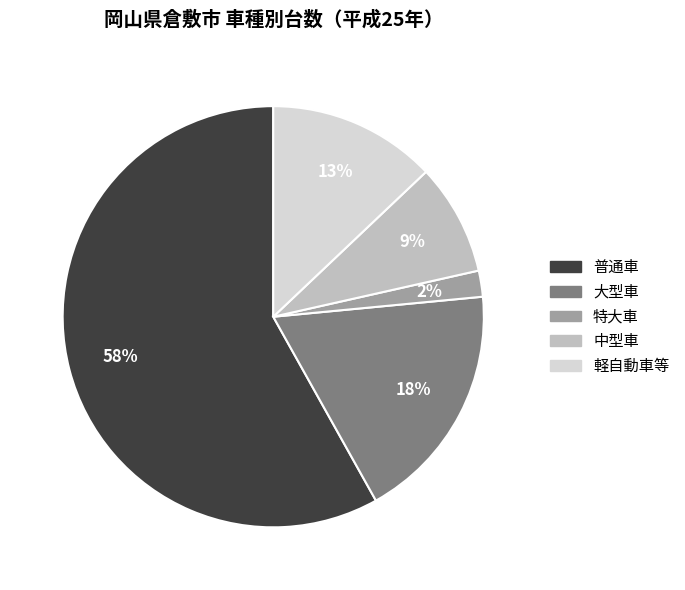

To the nearest percent, what portion does 普通車 represent?

58%